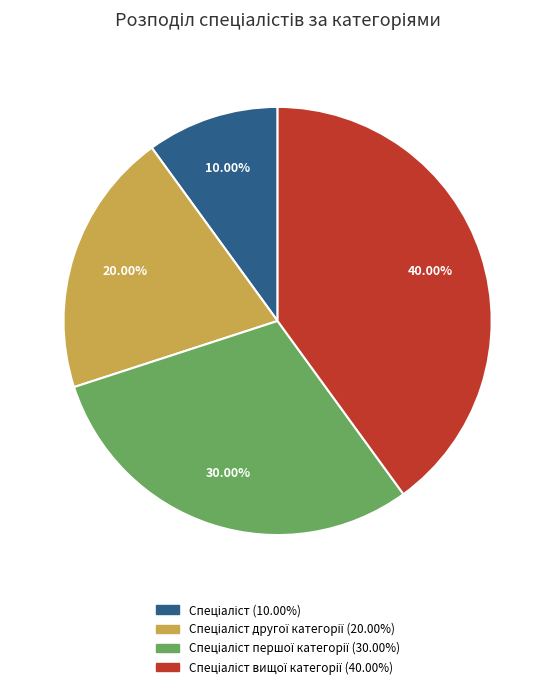

Count the number of slices in the pie.

4